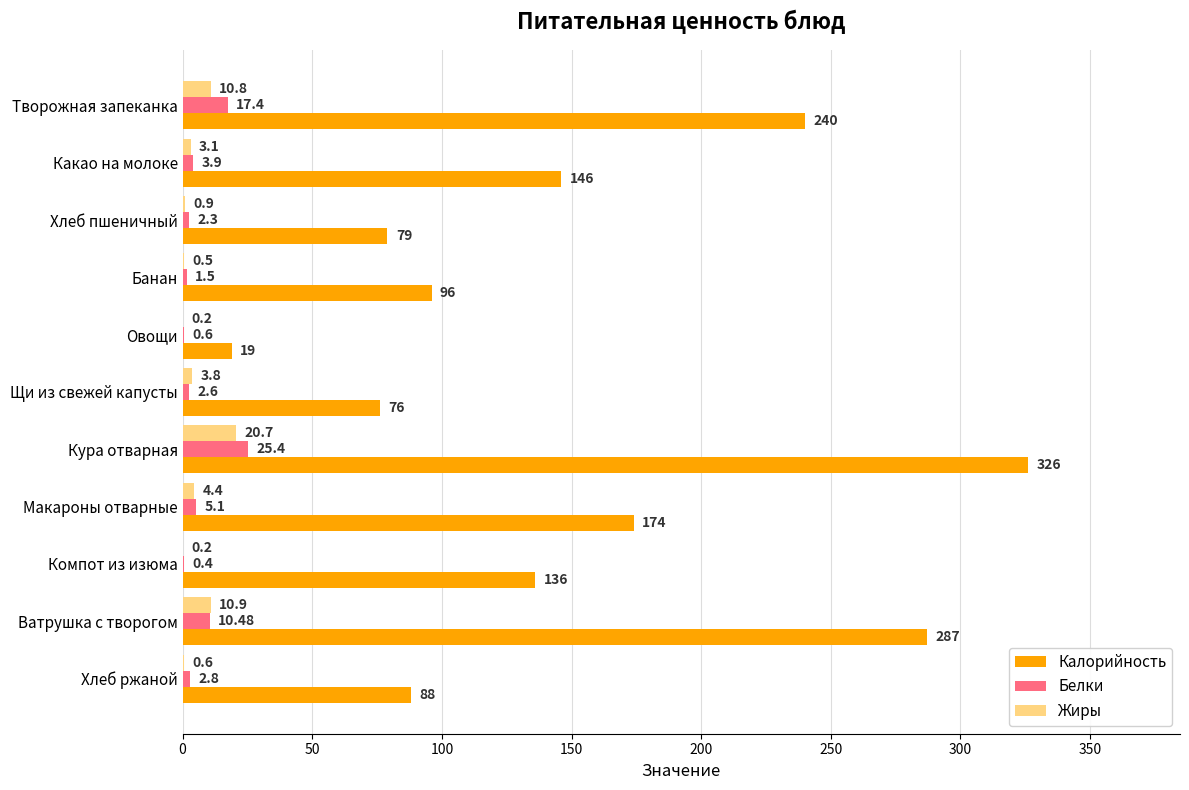

At which category is the sum across all series the highest?

Кура отварная